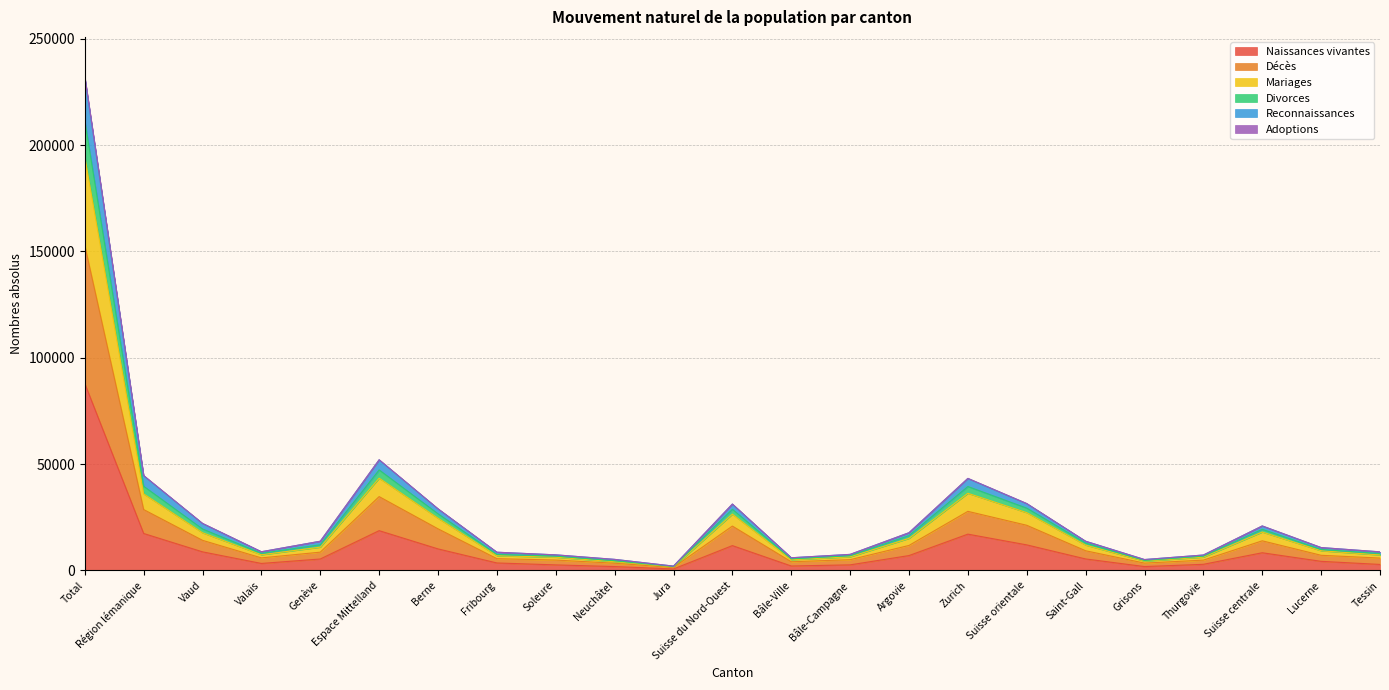

At which category is the sum across all series the highest?

Total